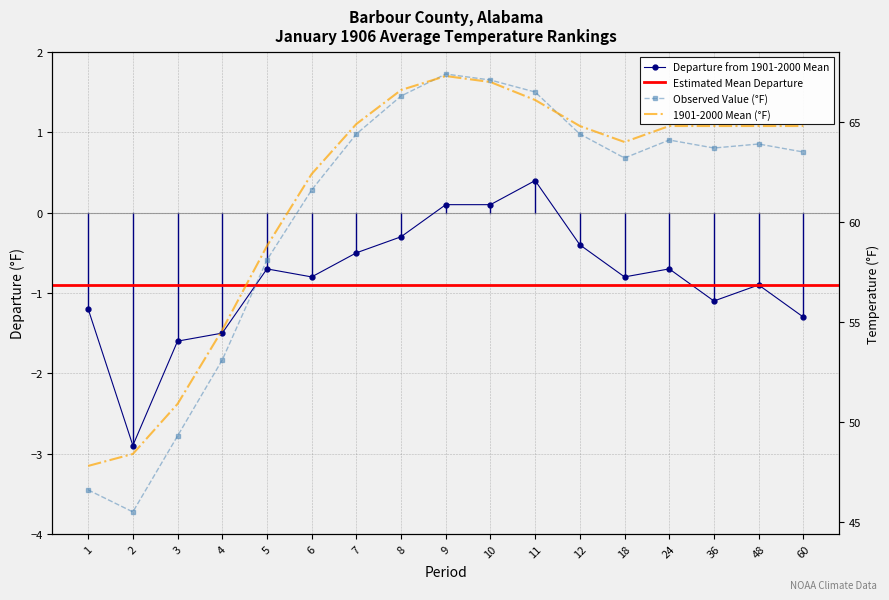

True or false: 1901-2000 Mean and Departure intersect in this chart.

False